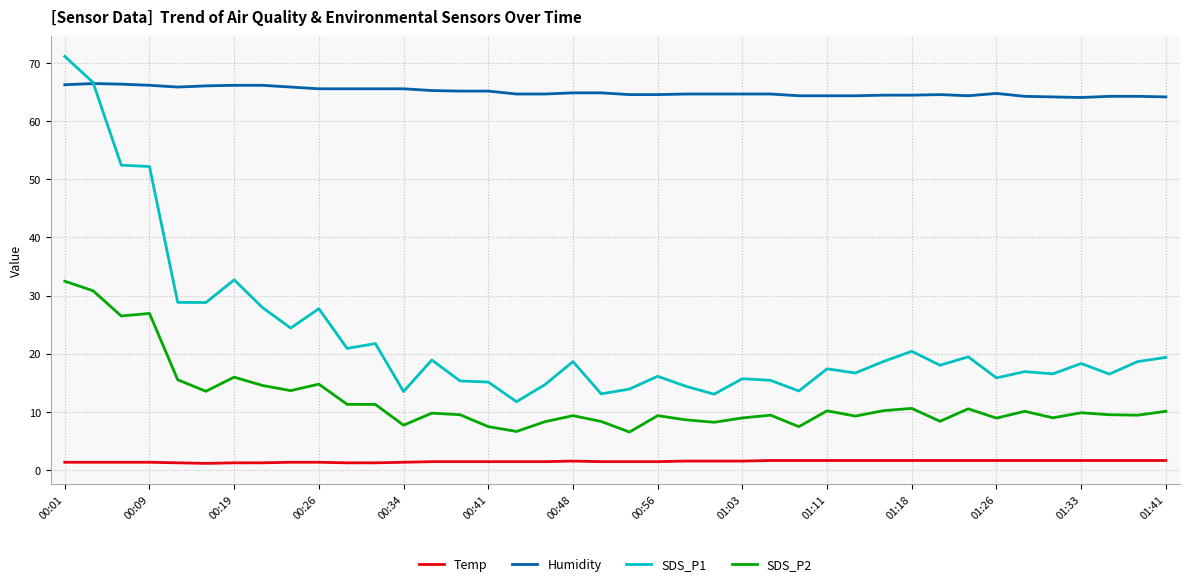

List the series in order of their peak value, lowest first.

Temp, SDS_P2, Humidity, SDS_P1